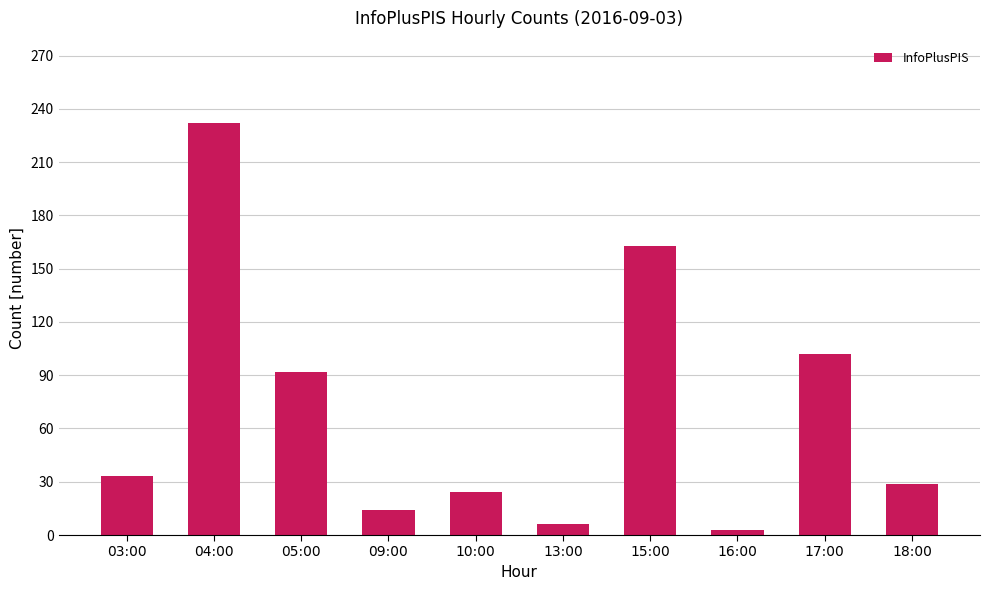

What is the difference between the values at 10:00 and 18:00?

5